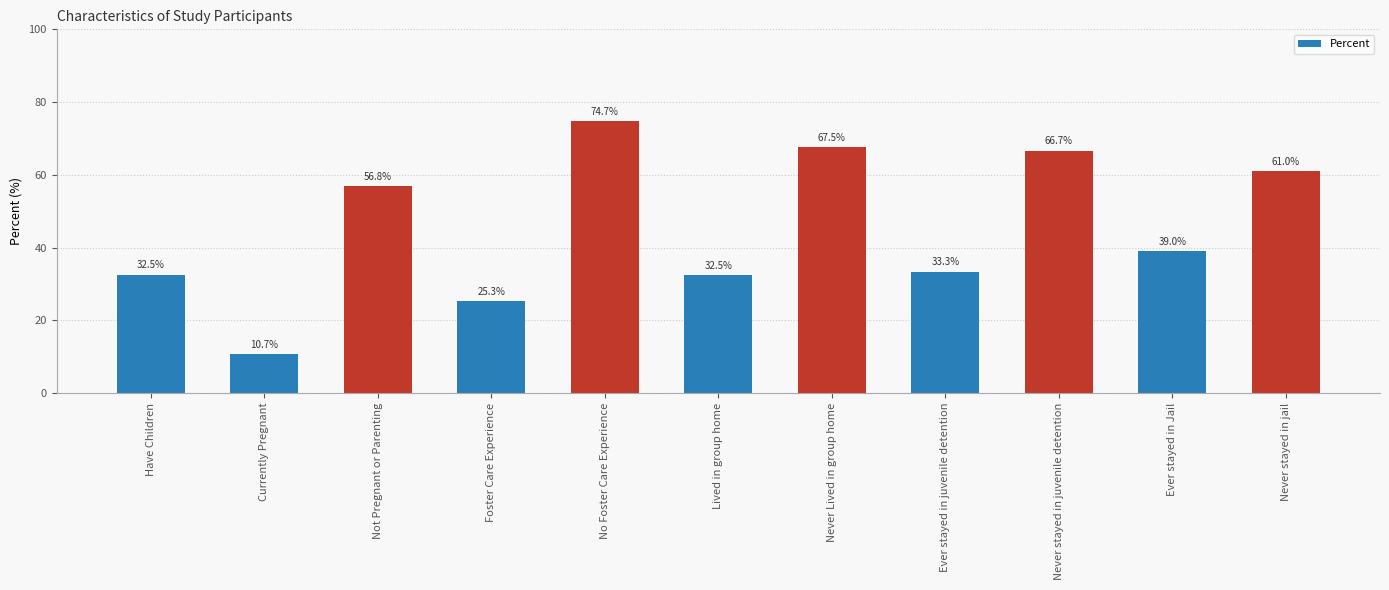

What is the sum of the values at Never stayed in juvenile detention and Not Pregnant or Parenting?

123.5